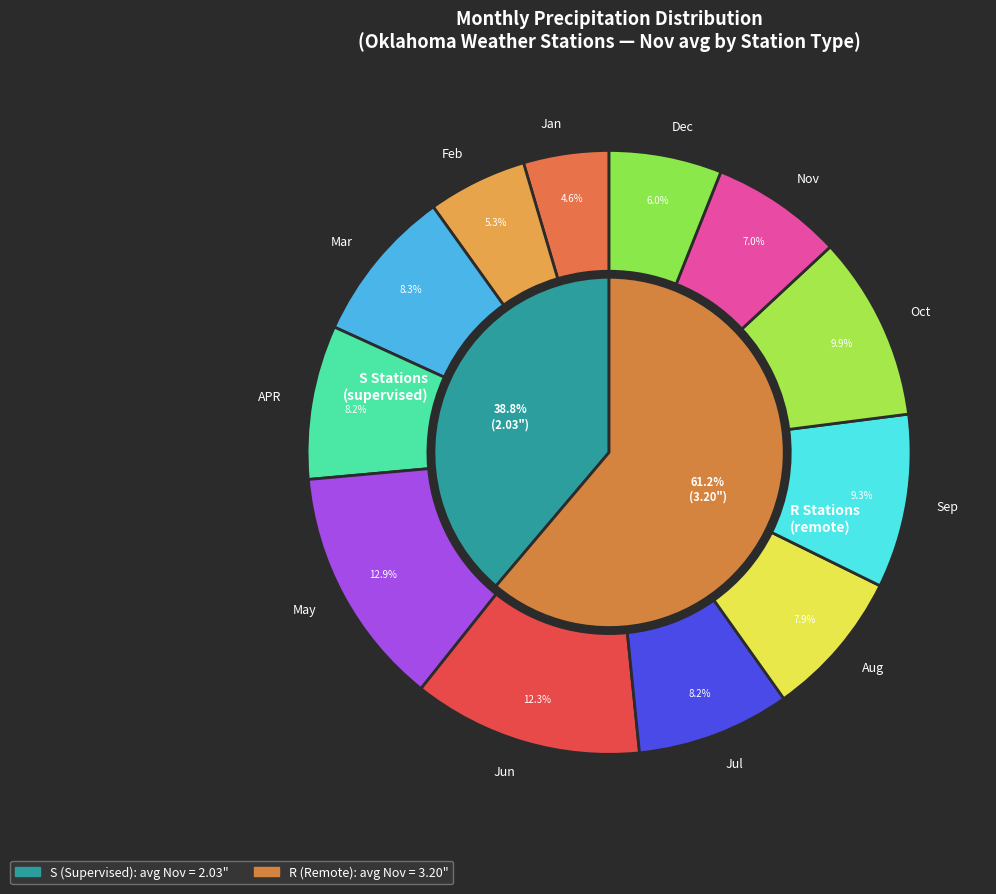

Is it true that 5 is 7% of the pie?

True